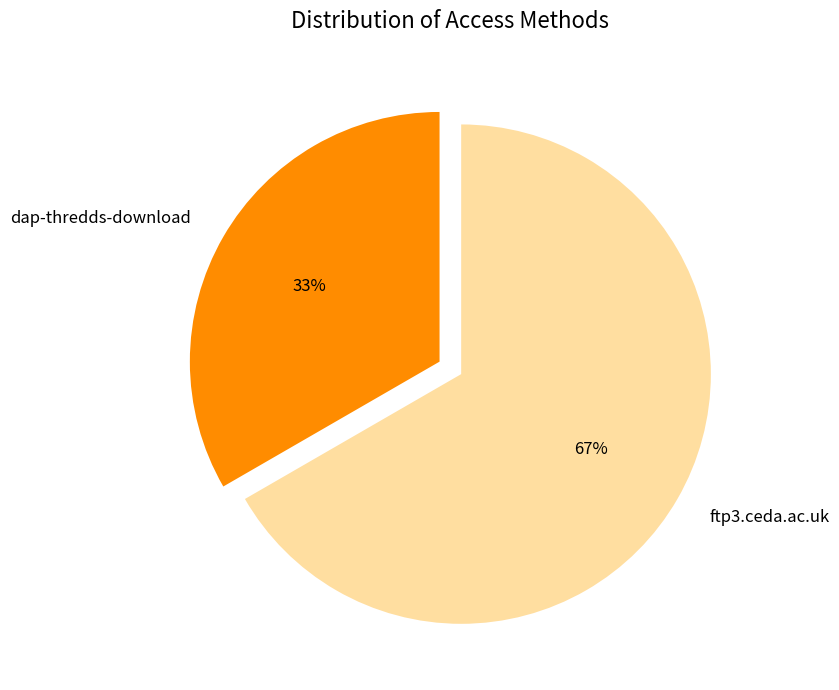

To the nearest percent, what portion does ftp3.ceda.ac.uk represent?

67%